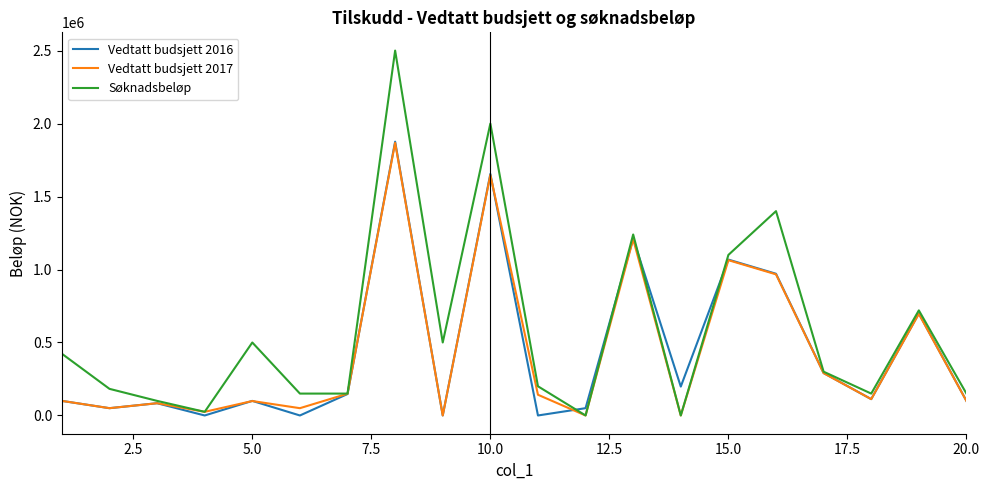

Which series has the largest range (max minus min)?

Søknadsbeløp